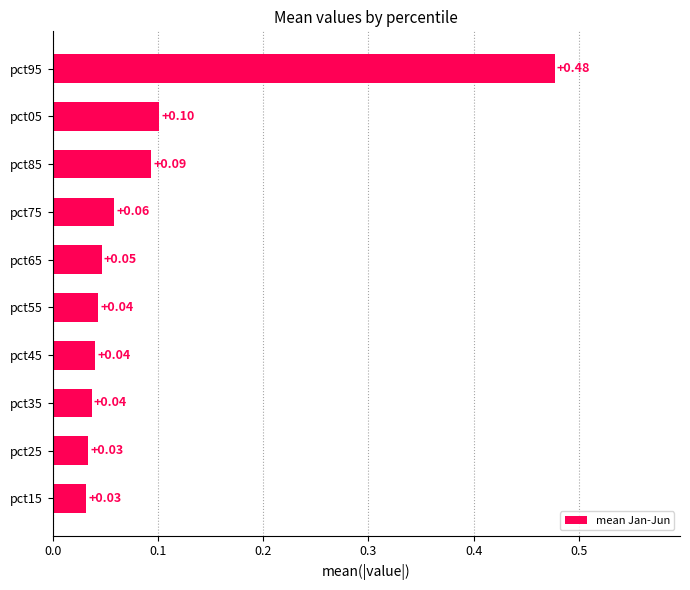

What is the difference between the maximum and minimum values?

0.4